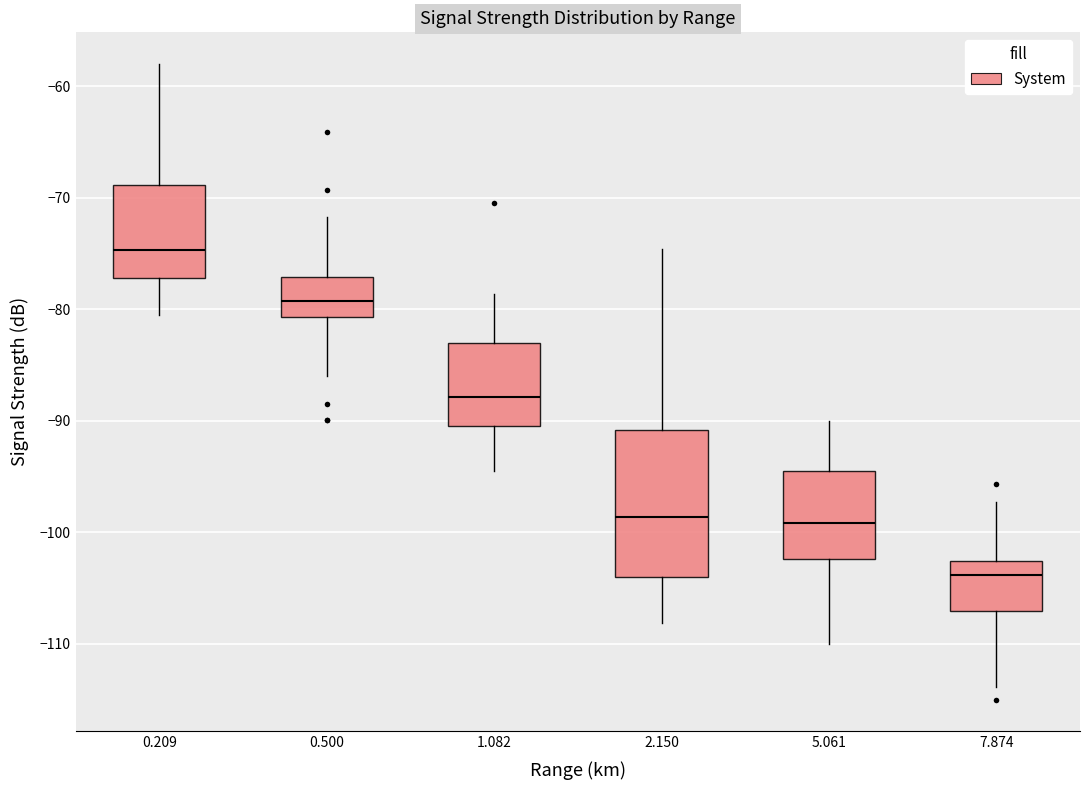

Which box's median line is the lowest?

7.874